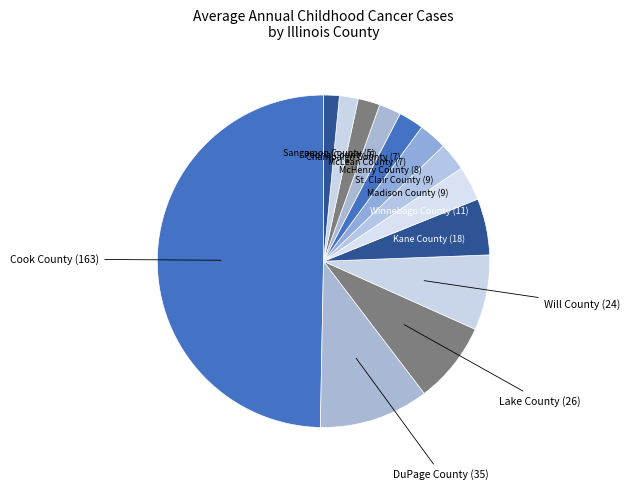

To the nearest percent, what is the average slice percentage?

8%